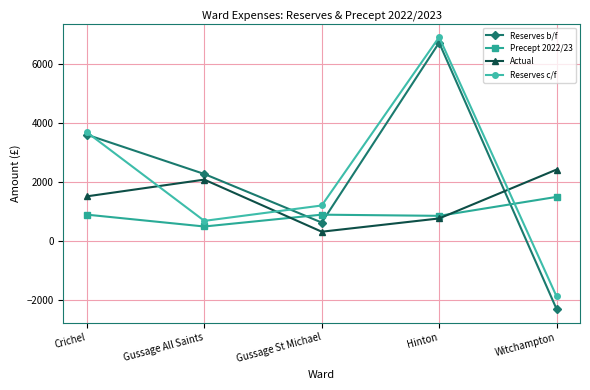

Where is the first local maximum for Reserves b/f?

Hinton